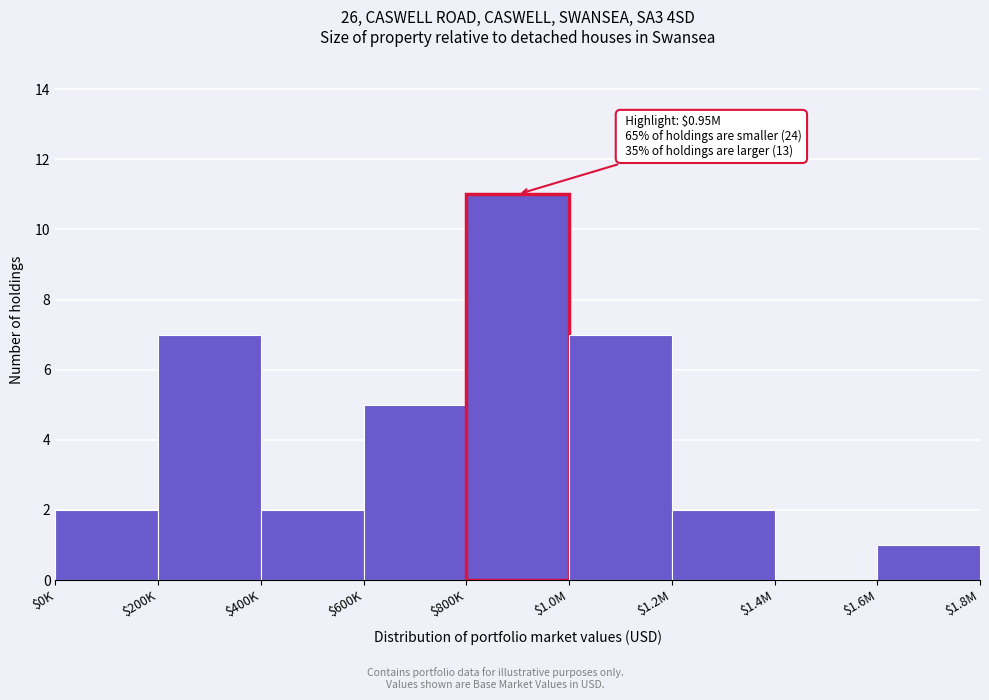

Is it true that the value at $1.0M is 7?

True